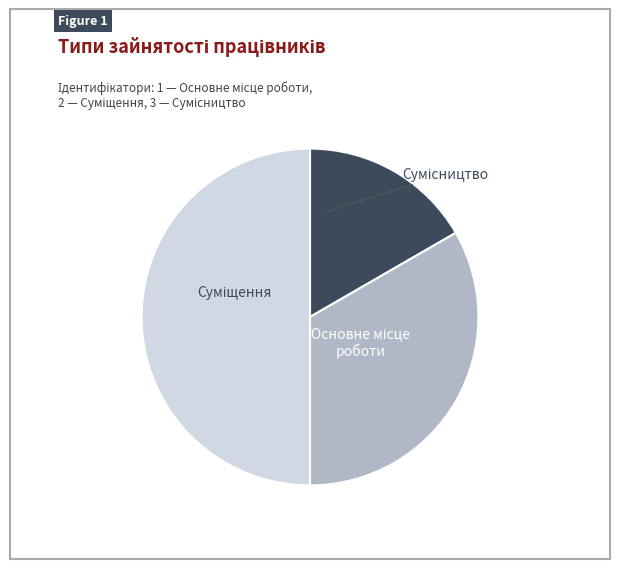

Is there a majority slice in this chart?

No